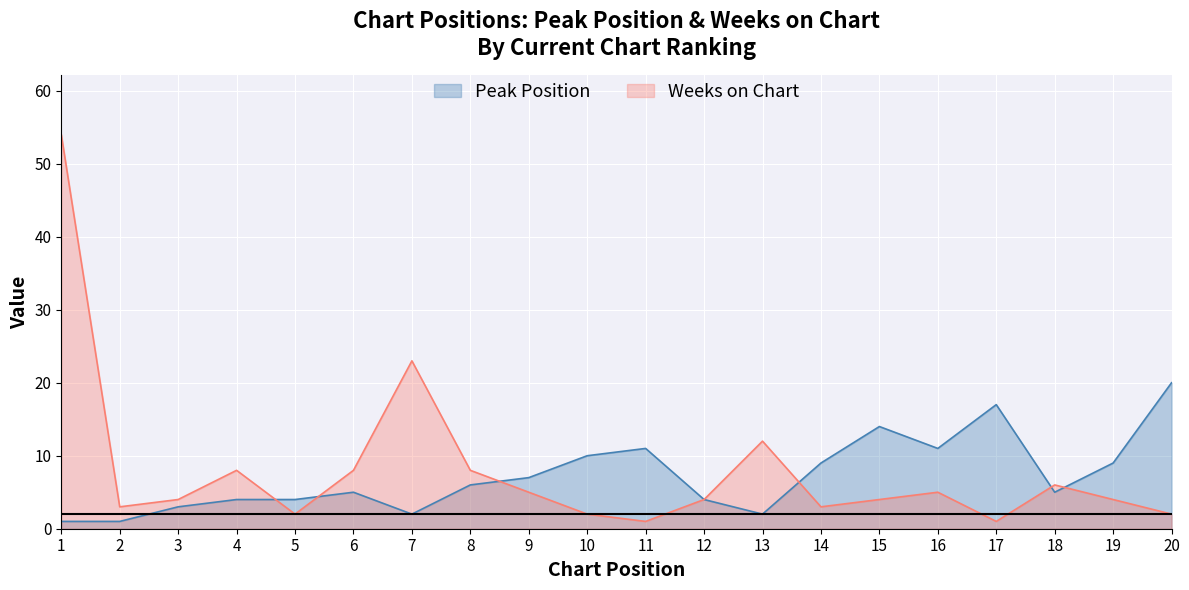

Rank the series by their maximum value, from lowest to highest.

Peak Position, Weeks on Chart